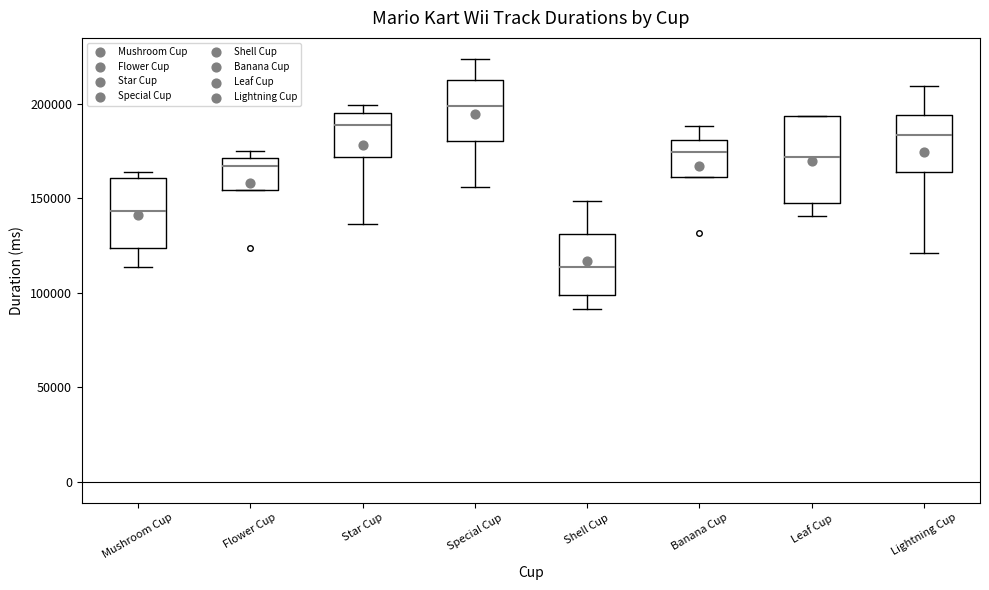

Which box's median line is the lowest?

Shell Cup